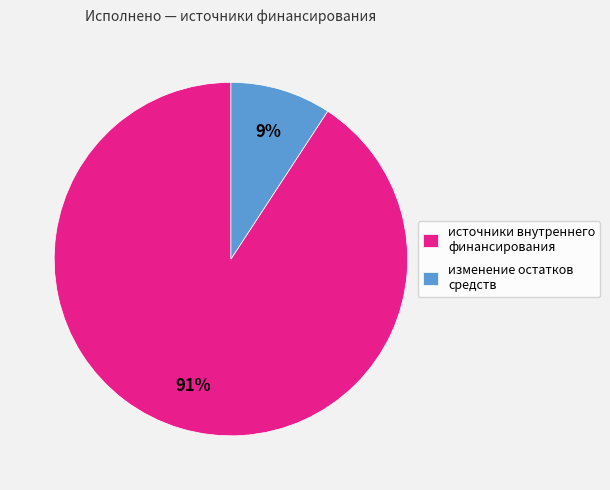

The источники внутреннего финансирования slice represents 91% of the pie. True or false?

True